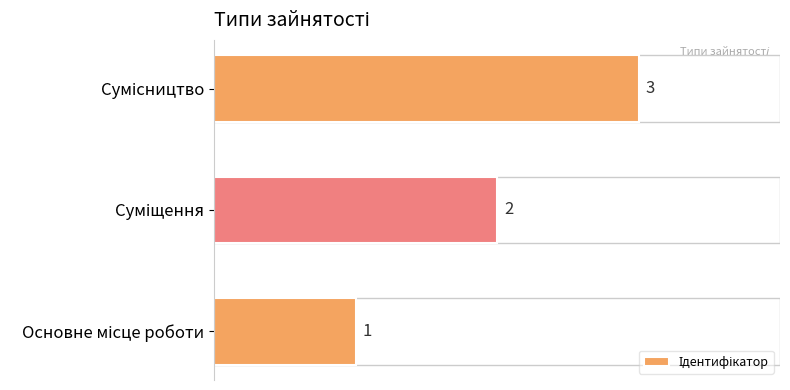

What is the minimum value shown in the chart?

1